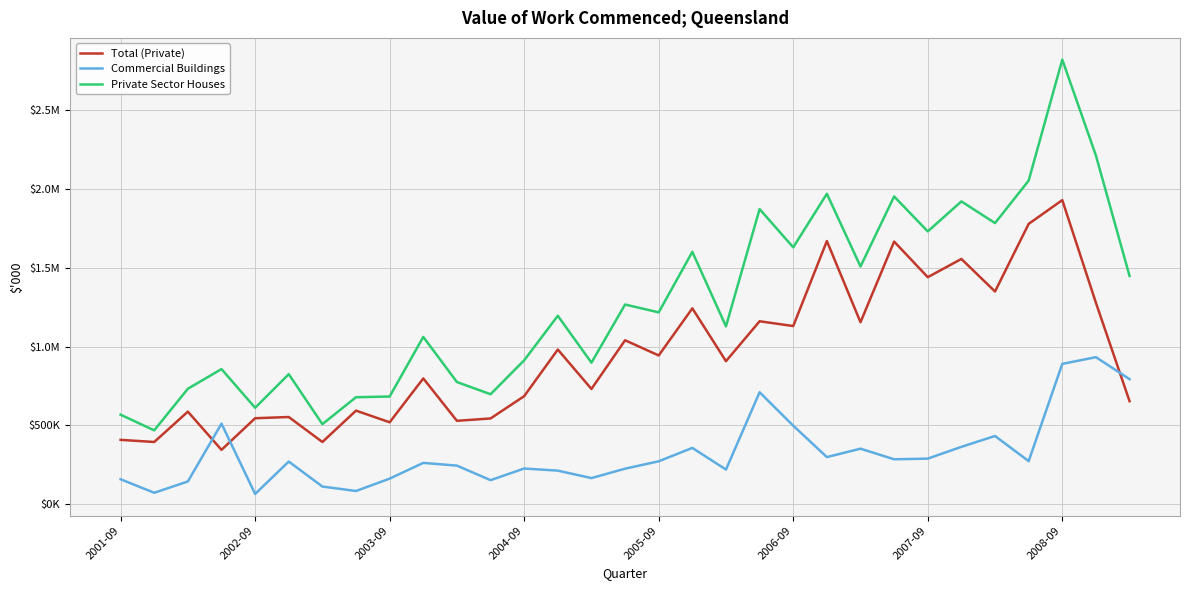

What are all the series names shown in the legend?

Total (Private), Commercial Buildings, Private Sector Houses